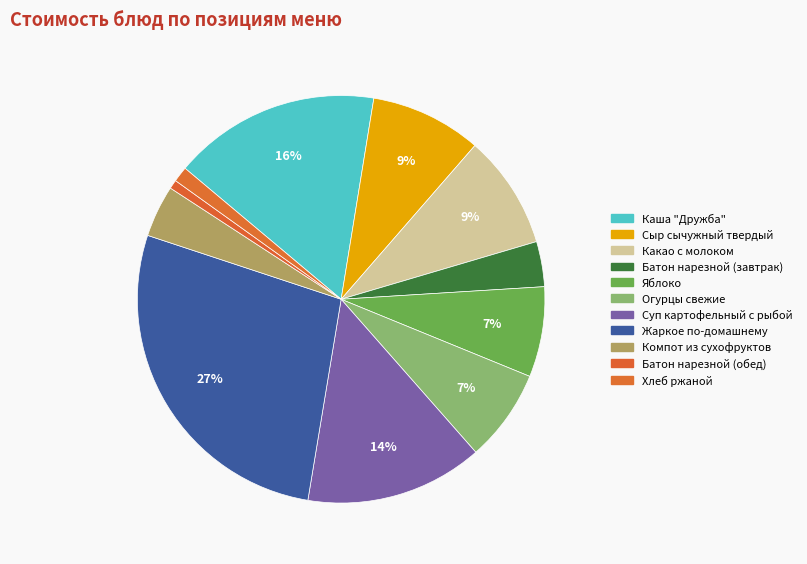

True or false: Батон нарезной (завтрак) accounts for 4% of the total.

True